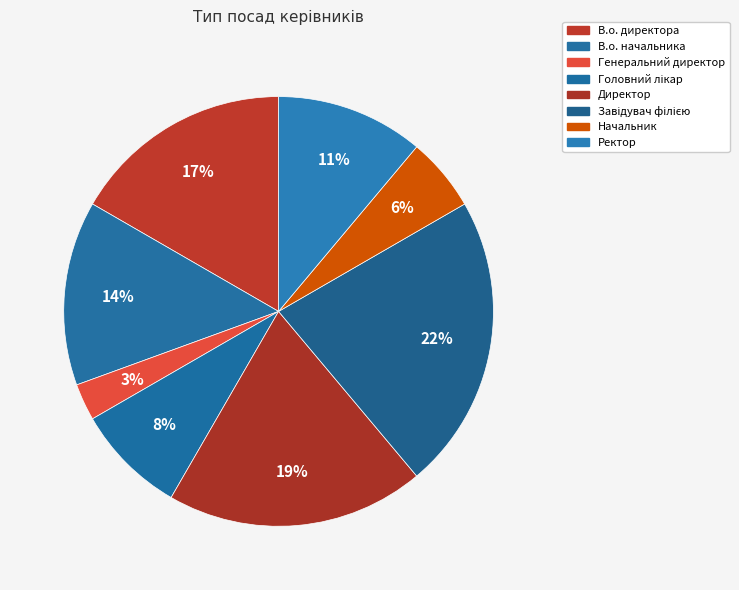

To the nearest percent, what percentage of the pie is Головний лікар?

8%